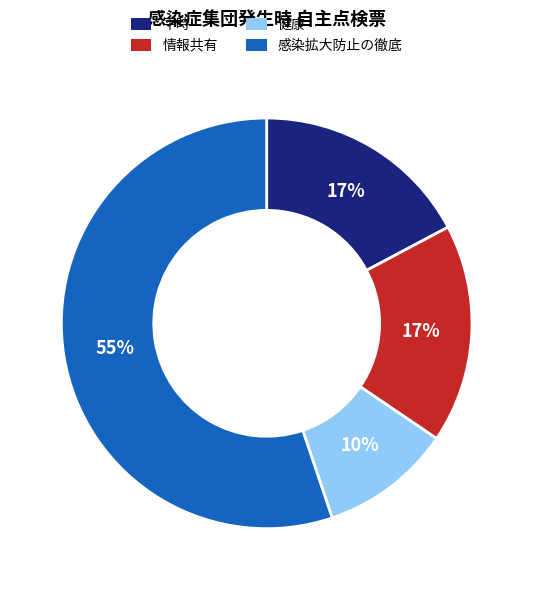

Do 情報共有 and 平時 together represent more than half of the pie?

No